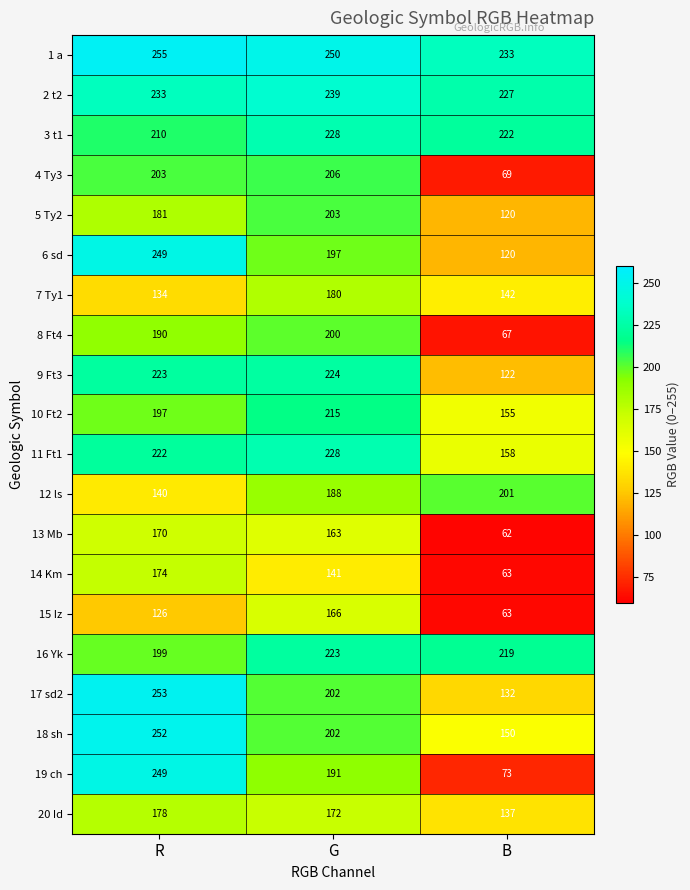

How many distinct data groups are displayed?

20